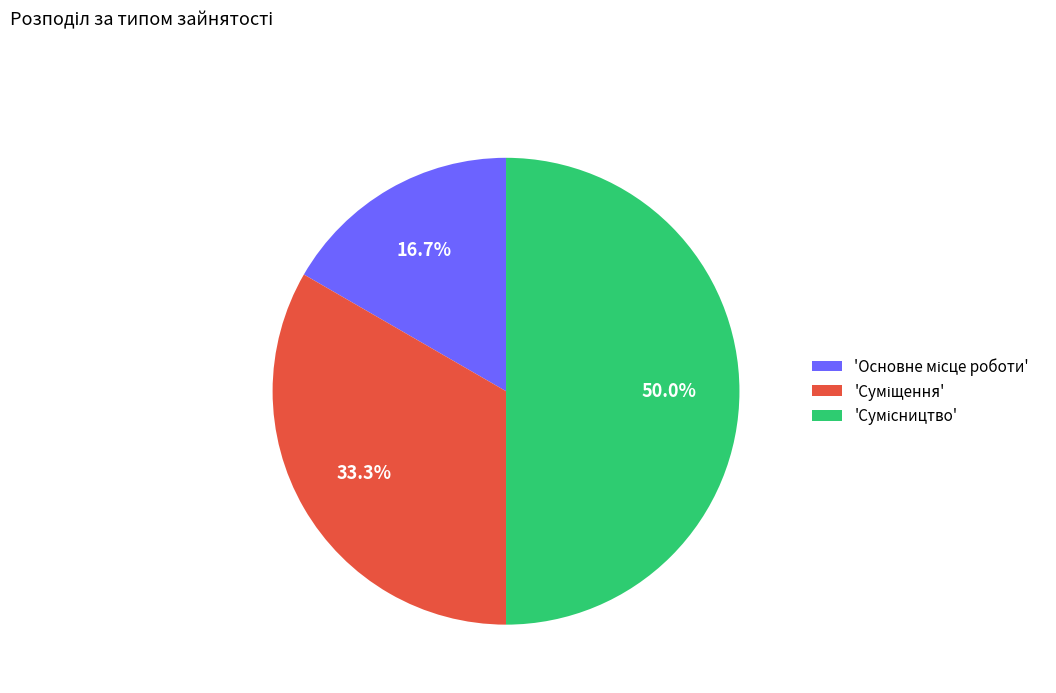

How many segments does this pie chart have?

3